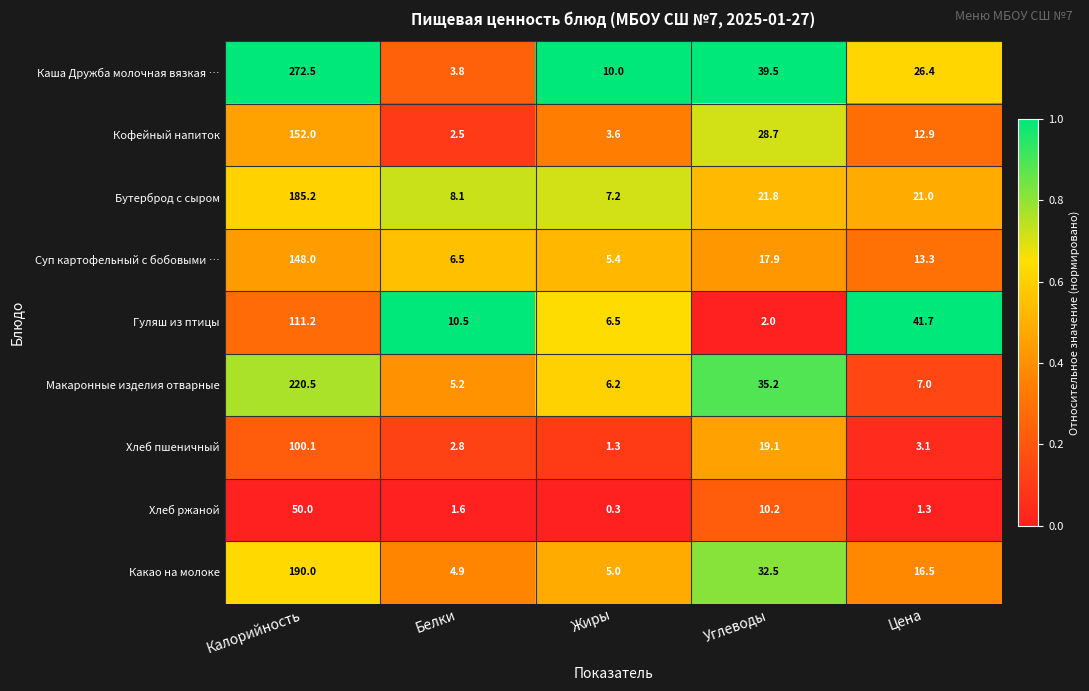

What value does the Суп картофельный с бобовыми … series have at Калорийность?

148.0